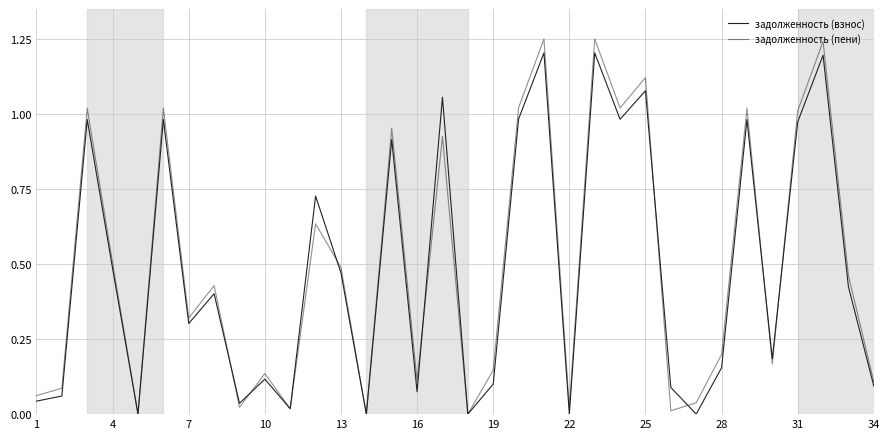

What is the difference between the maximum and minimum values in the задолженность (пени) series?

1.2